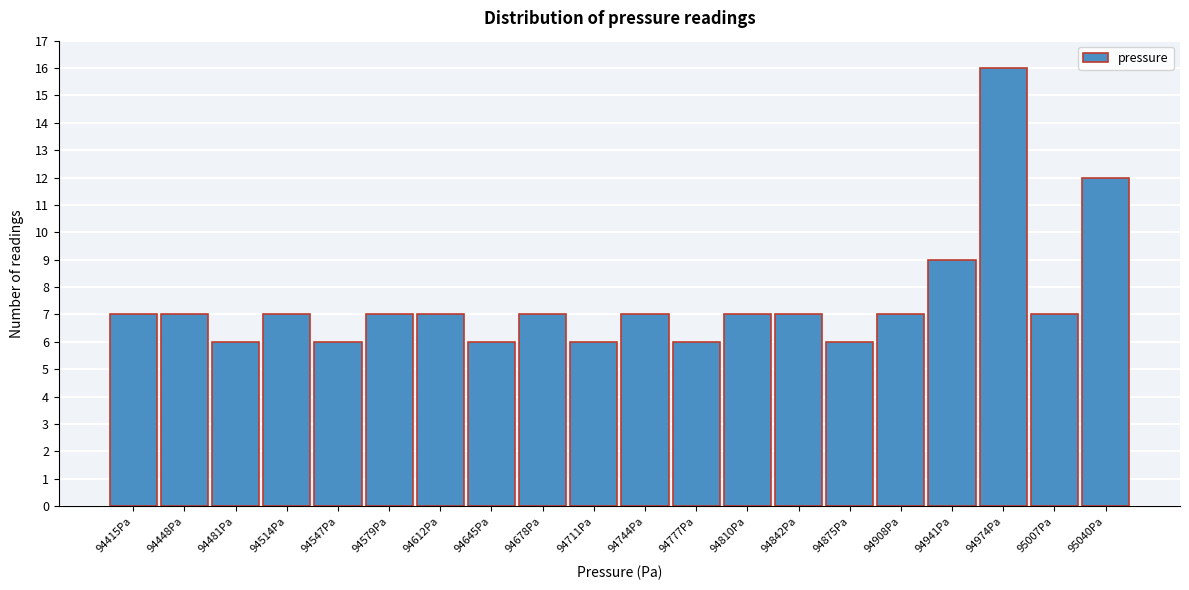

Reading left to right, list all the values displayed in this chart.

7	7	6	7	6	7	7	6	7	6	7	6	7	7	6	7	9	16	7	12